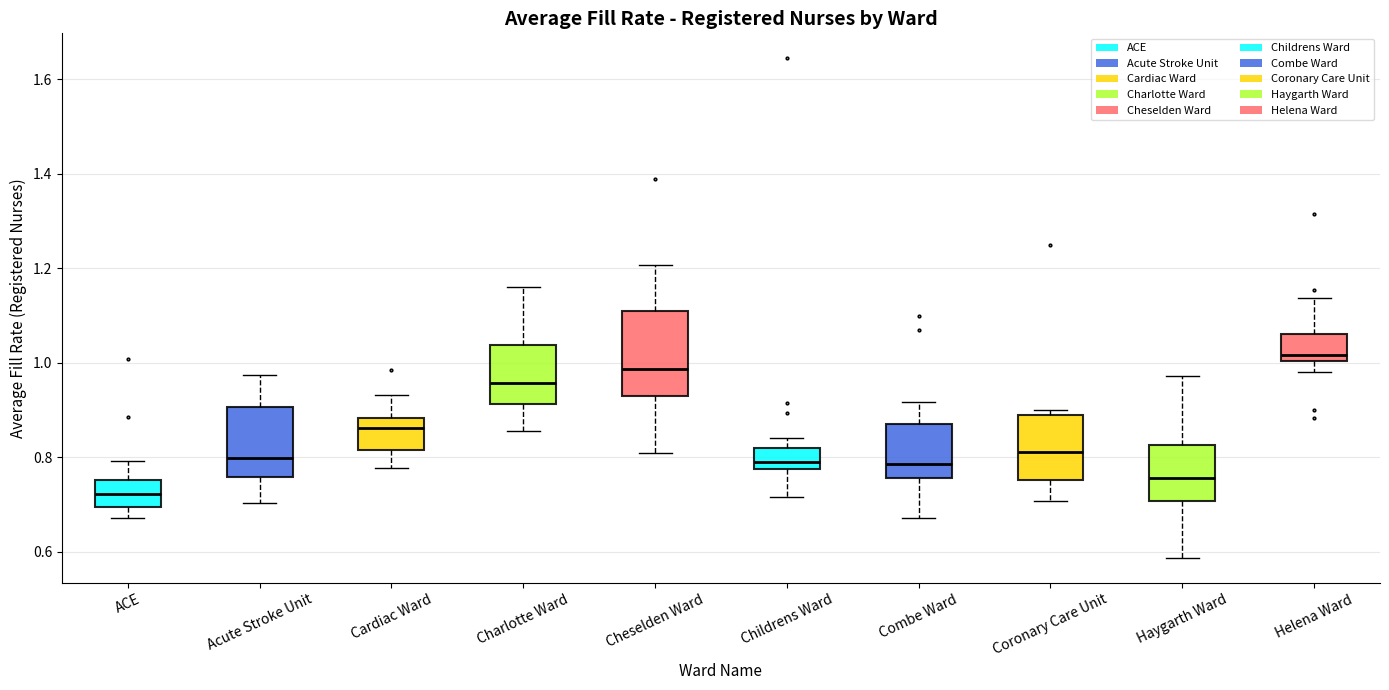

Where is the lower edge of the box for Combe Ward on the y-axis? The values are not printed on the chart, so give them approximately, as read against the axis.

0.76